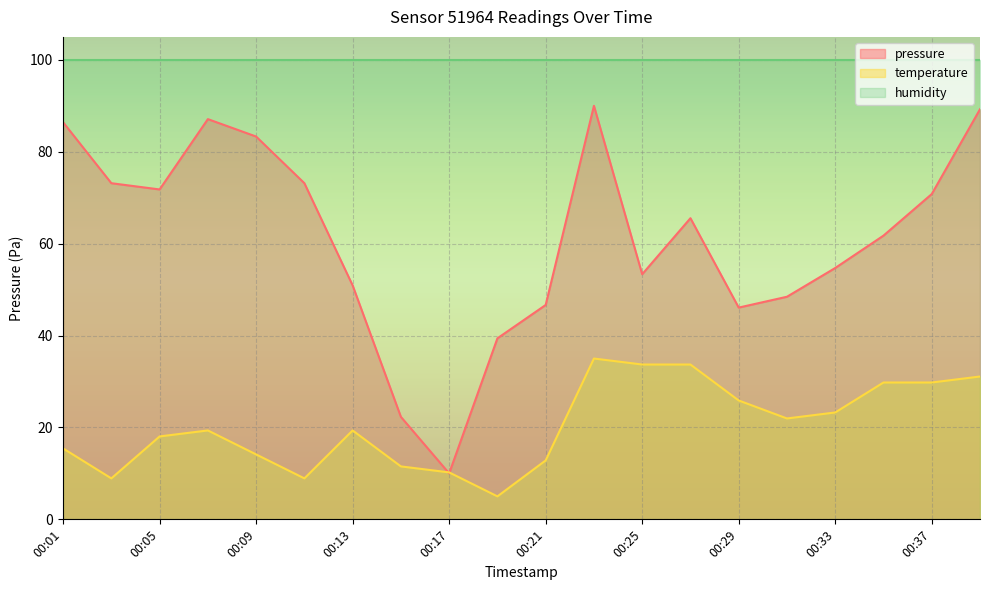

What is the smallest value displayed?

5.0